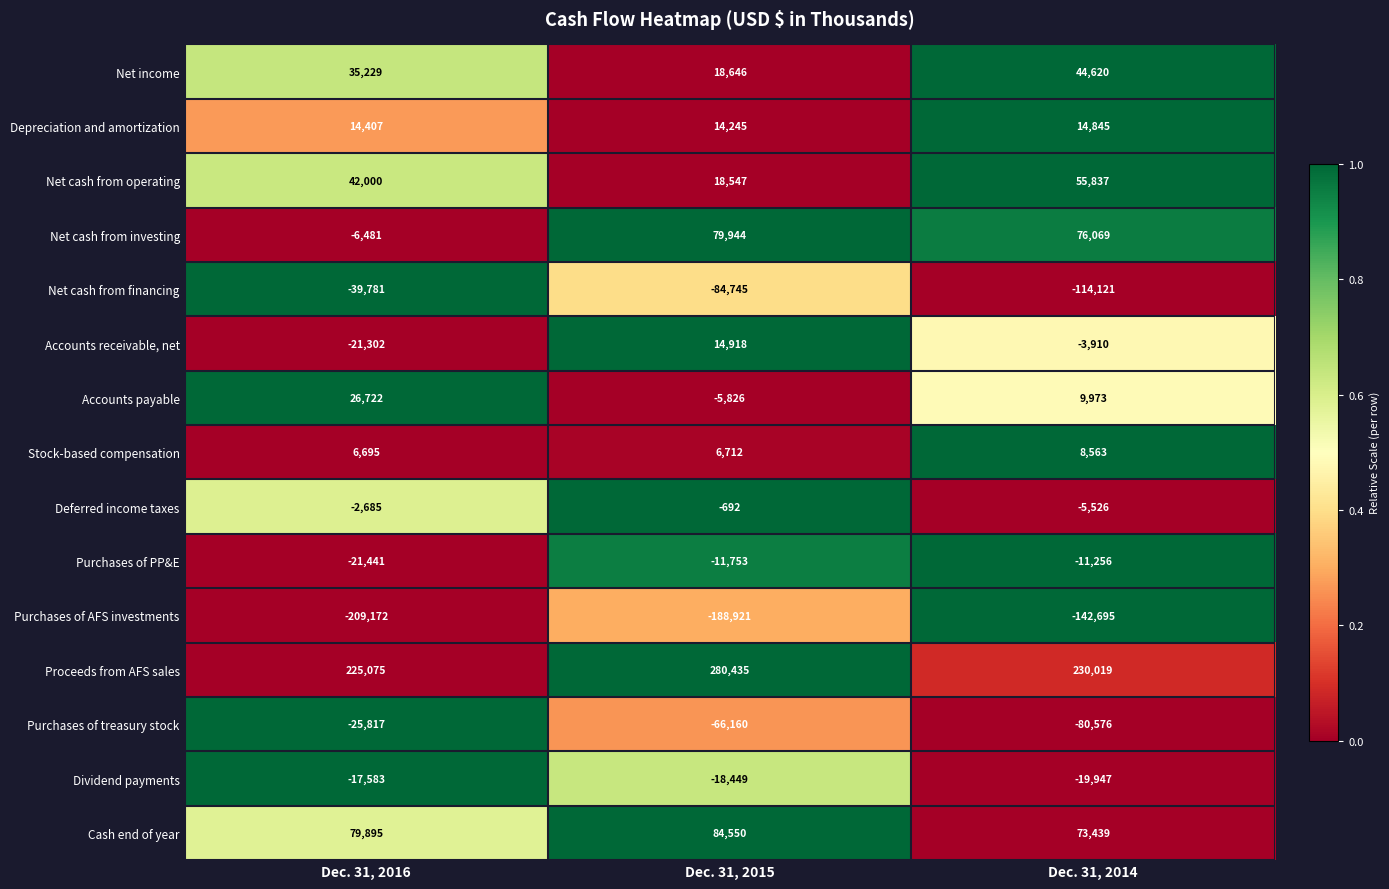

How many distinct data groups are displayed?

15